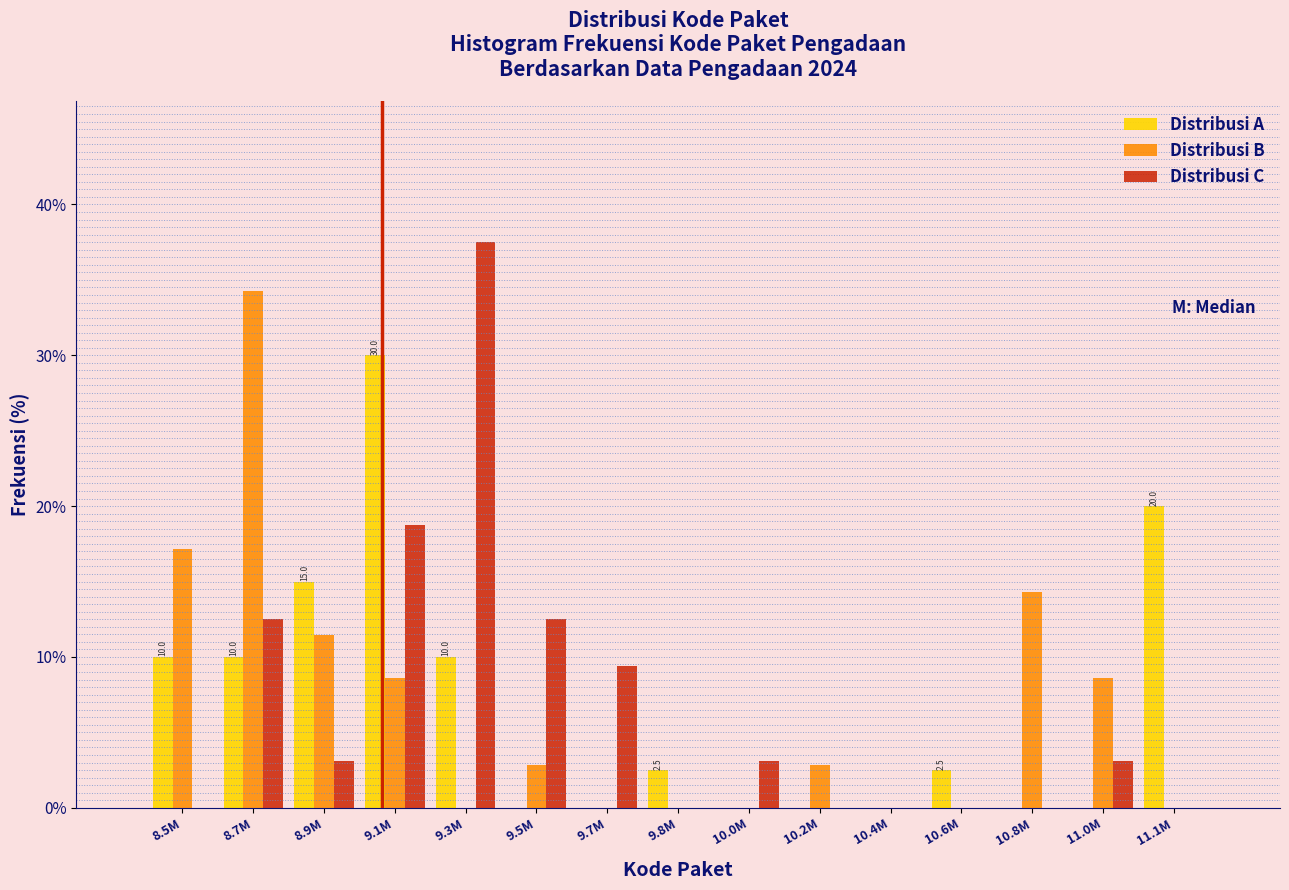

Which label corresponds to the largest value in the chart?

9.3M